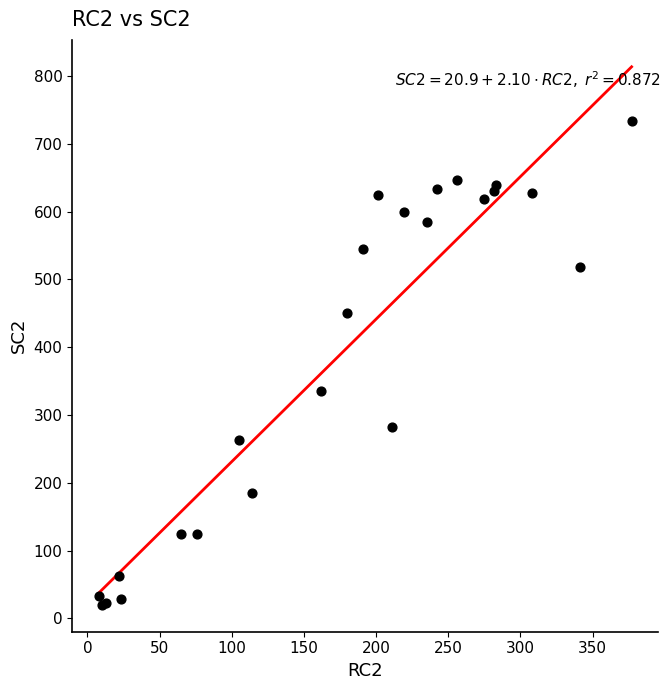

What Y value in the scatter plot is closest to 377?

335